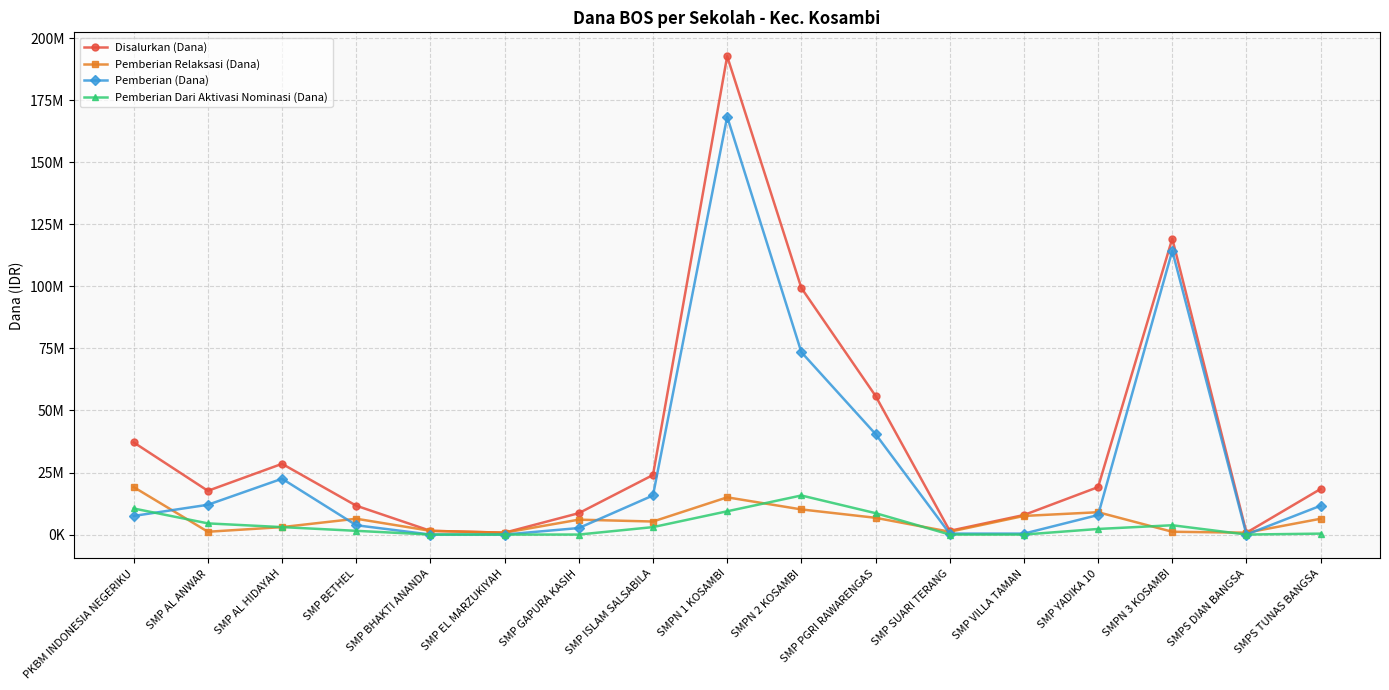

What are all the series names shown in the legend?

Disalurkan (Dana), Pemberian Relaksasi (Dana), Pemberian (Dana), Pemberian Dari Aktivasi Nominasi (Dana)